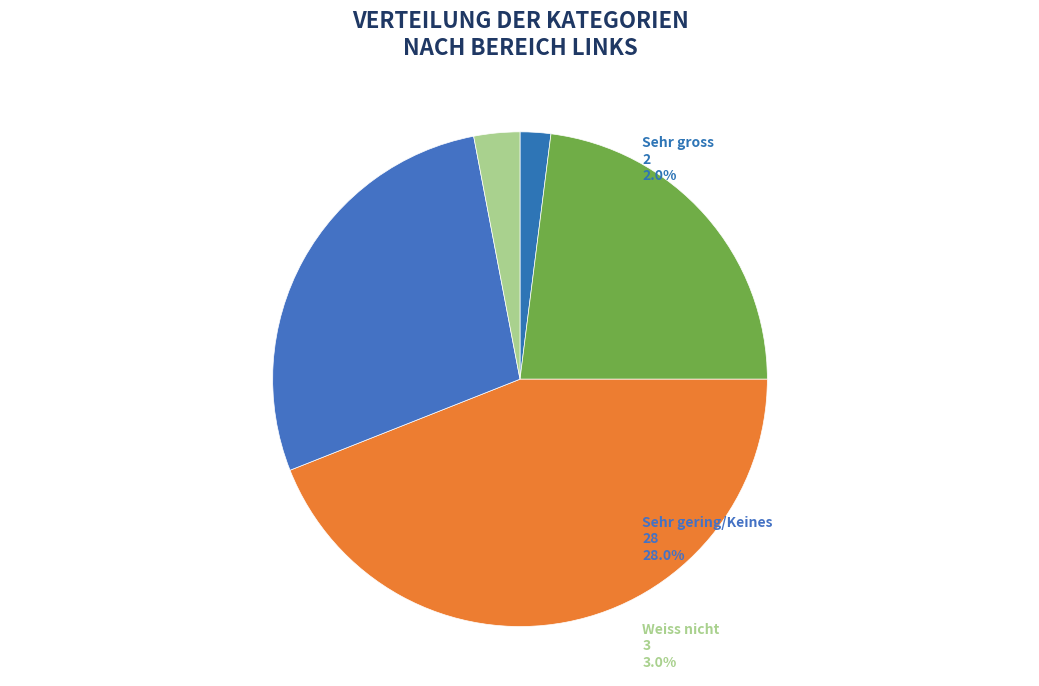

How many slices are in this pie chart?

5